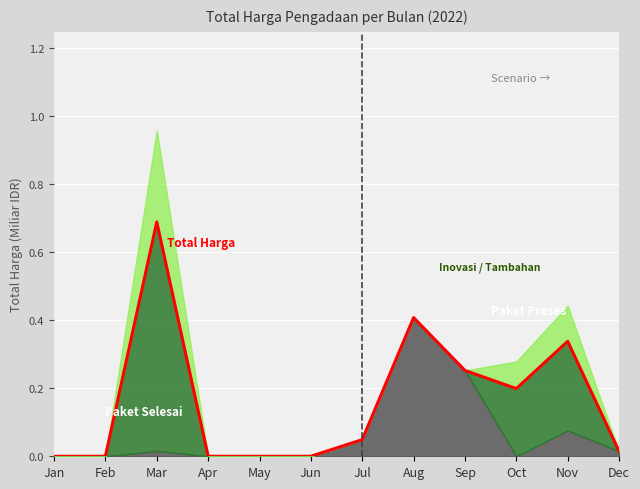

How many data points does each series have?

12